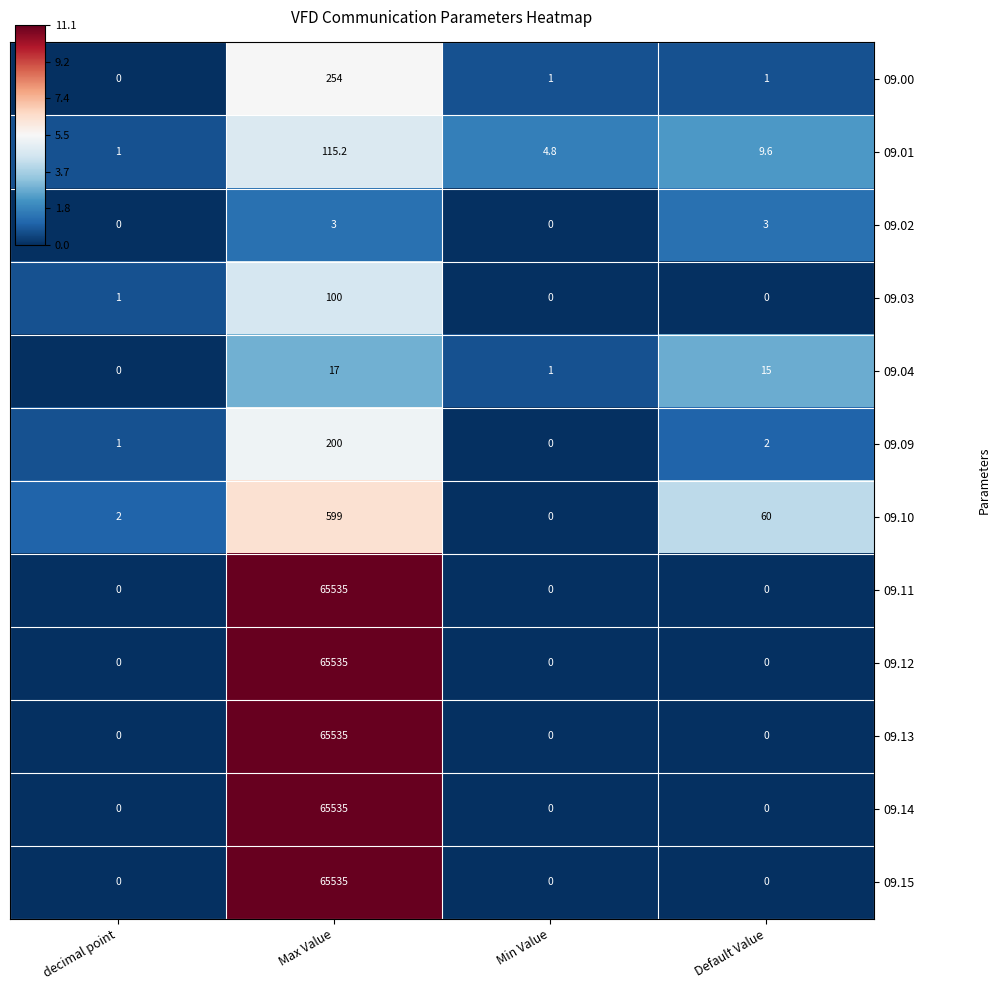

How many data points does each series have?

4